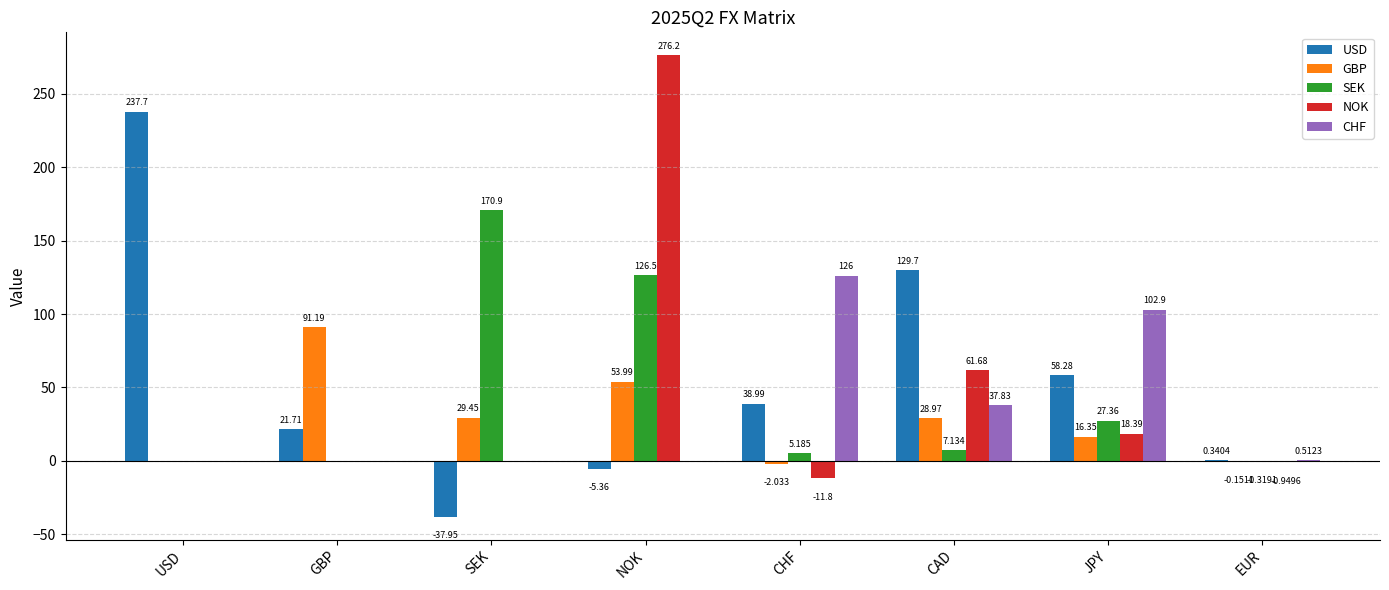

Are the bars horizontal?

No